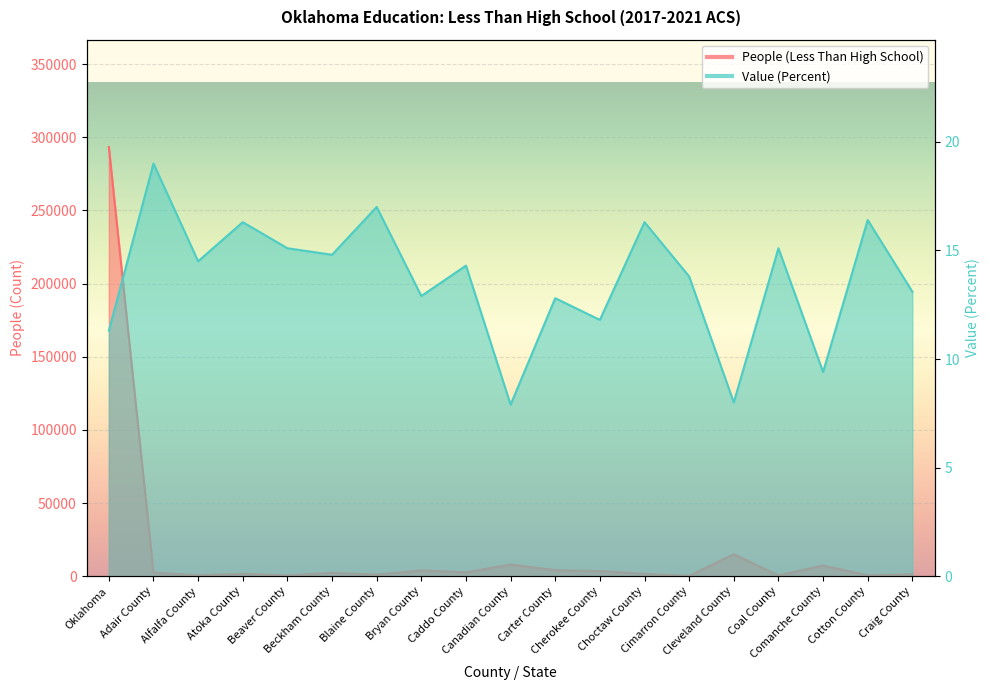

Which has a higher value, Bryan County or Coal County?

Bryan County